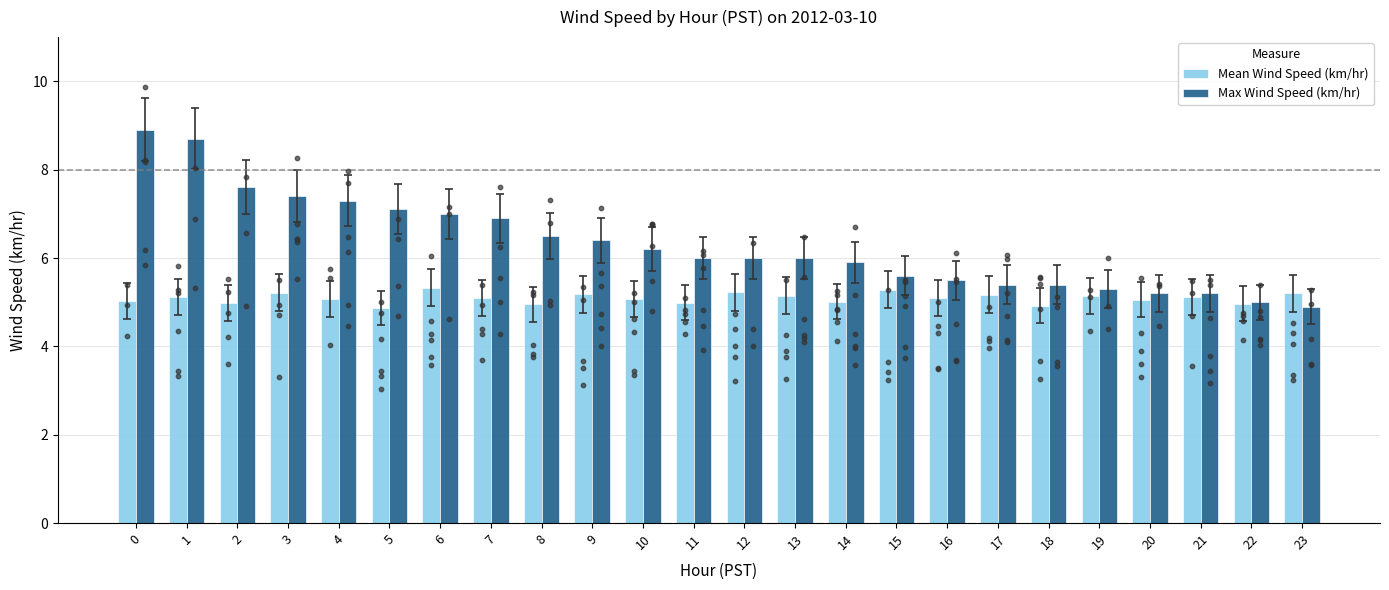

Which series has the largest total across all categories?

Max Wind Speed (km/hr)